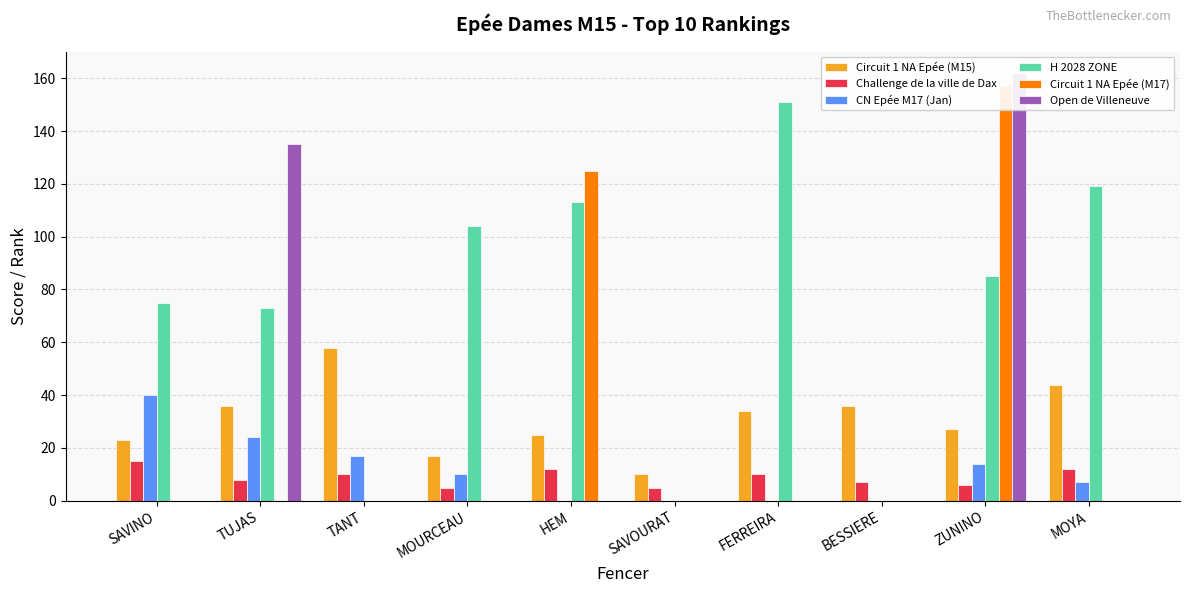

Reading right to left, transcribe all the data shown in this chart.

Circuit 1 NA Epée (M15): 44	27	36	34	10	25	17	58	36	23
Challenge de la ville de Dax: 12	6	7	10	5	12	5	10	8	15
CN Epée M17 (Jan): 7	14	0	0	0	0	10	17	24	40
H 2028 ZONE: 119	85	0	151	0	113	104	0	73	75
Circuit 1 NA Epée (M17): 0	157	0	0	0	125	0	0	0	0
Open de Villeneuve: 0	162	0	0	0	0	0	0	135	0